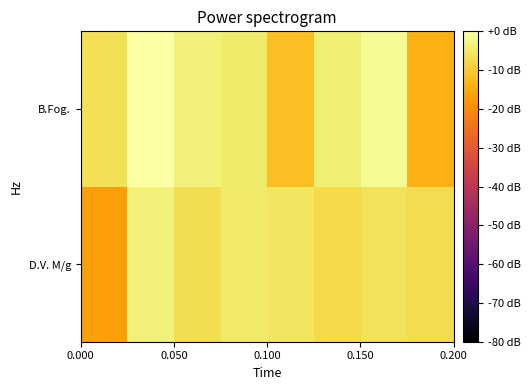

Count the number of categories in the chart.

8